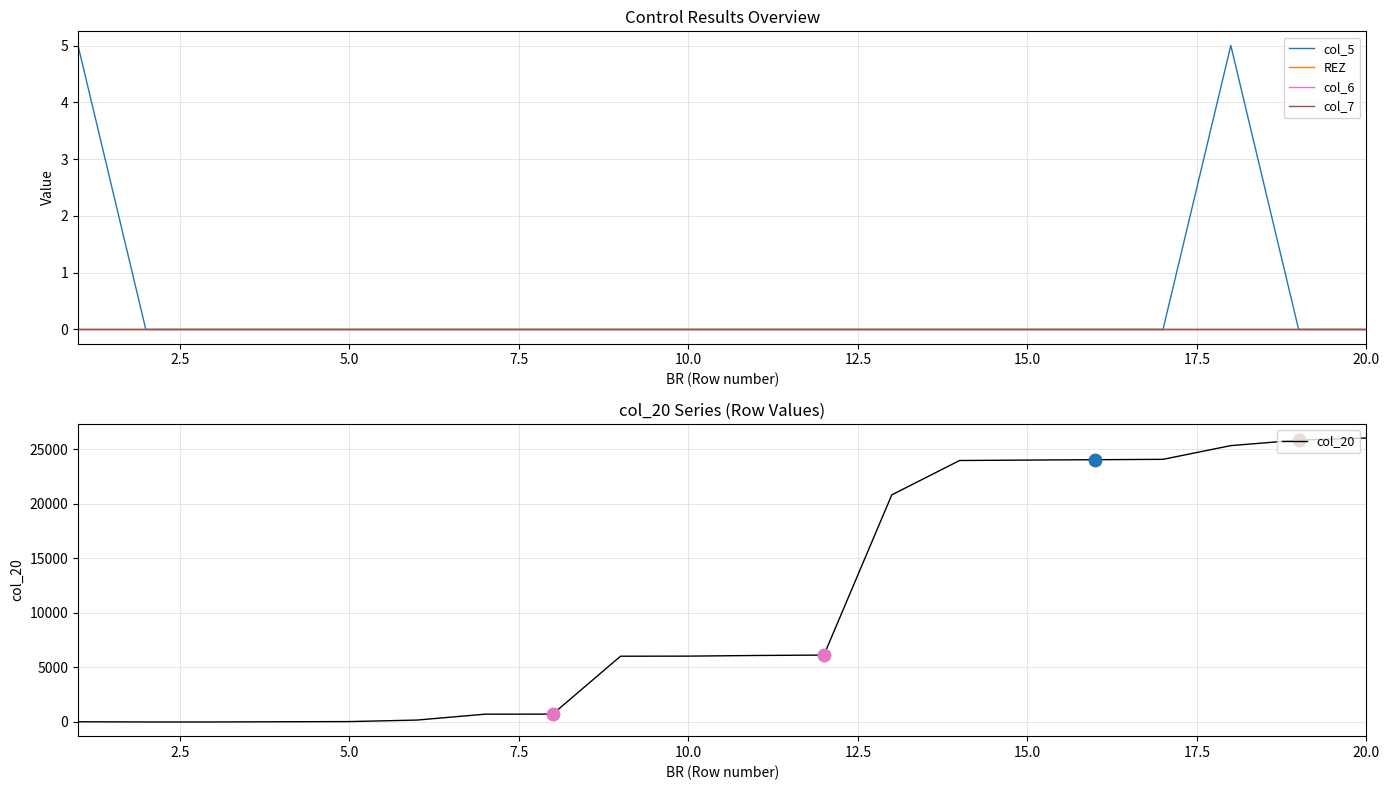

Which series has the widest spread of values?

col_20